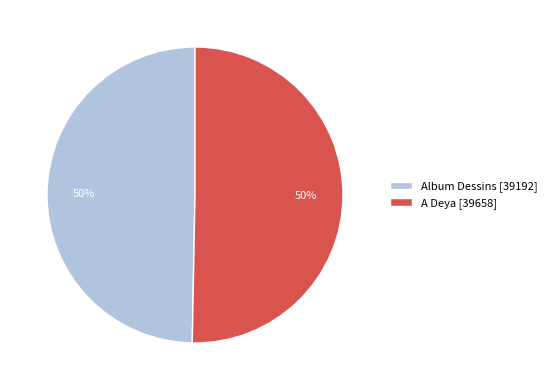

To the nearest percent, what is the average slice percentage?

50%